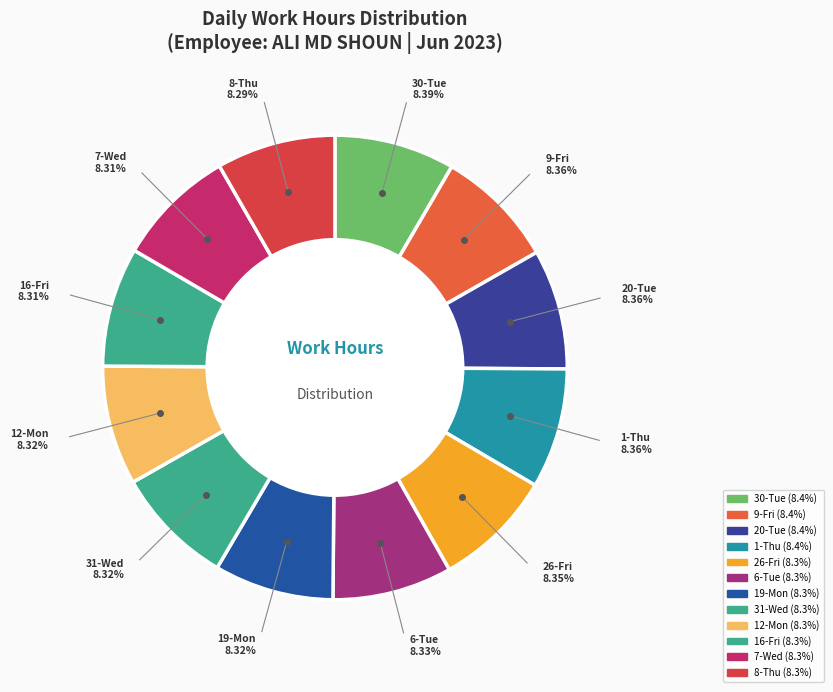

How many slices are in this pie chart?

12